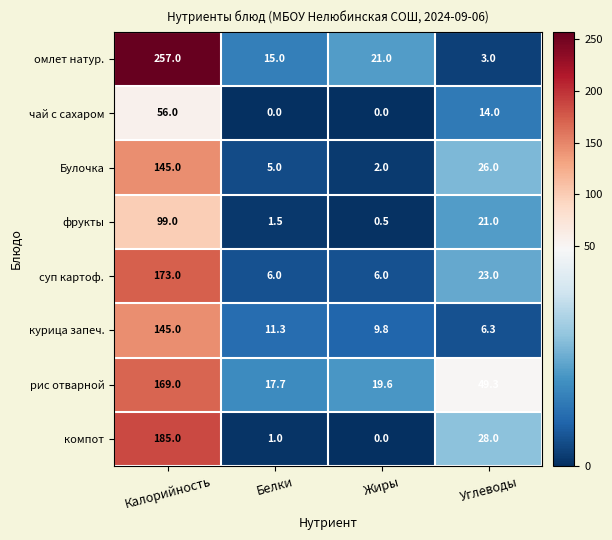

At which label does омлет натур. reach its peak?

Калорийность